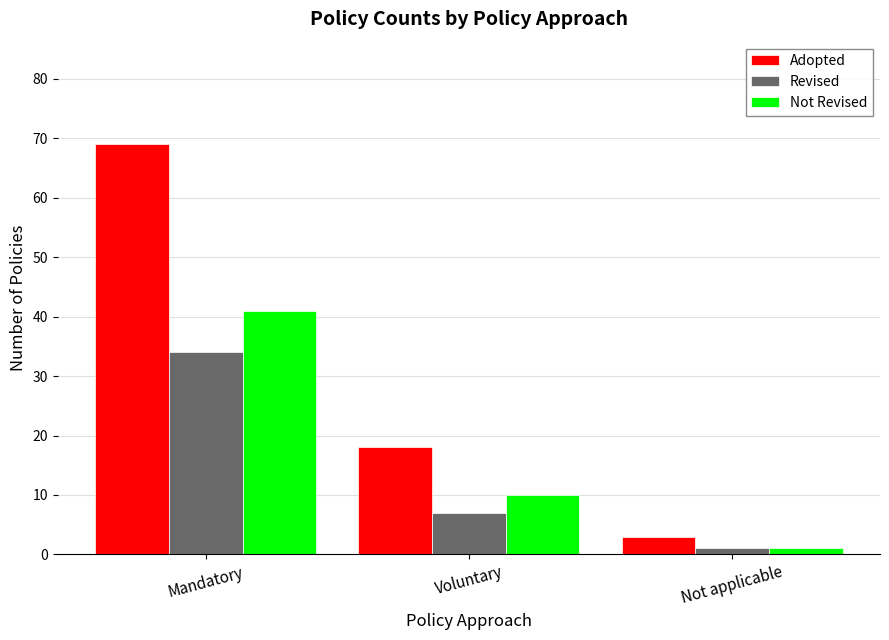

Is the value of Revised at Voluntary greater than the value of Adopted at Mandatory?

No